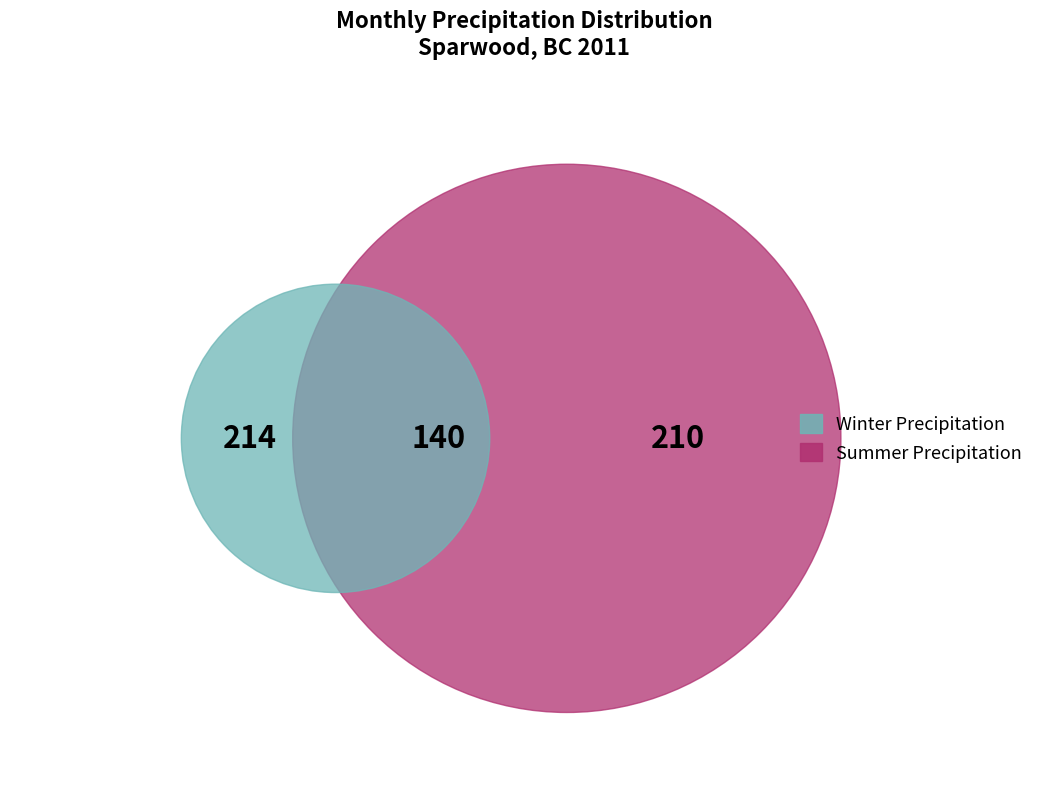

Does any single category account for the majority?

No